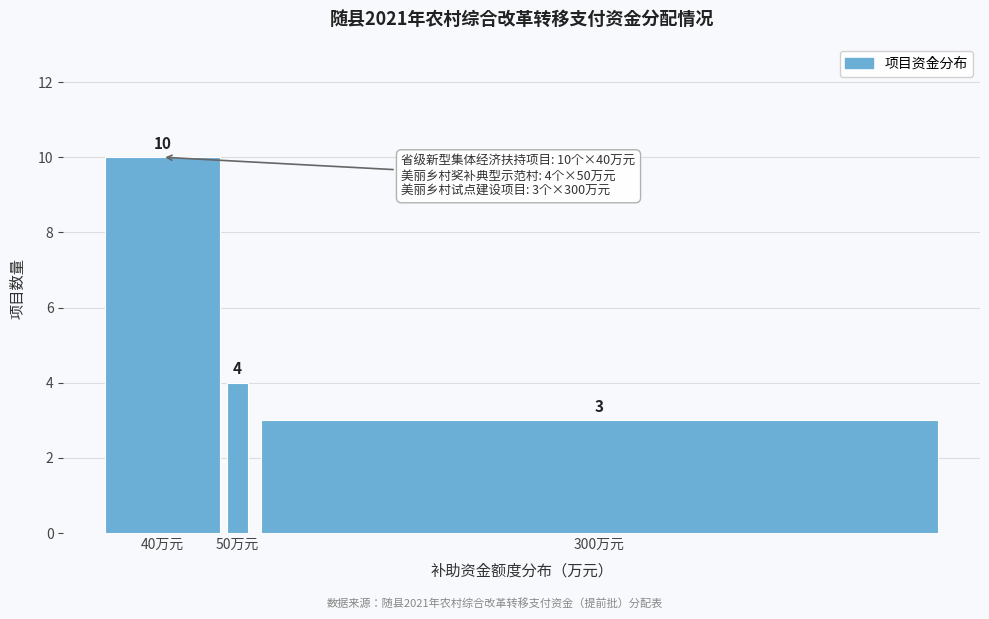

Reading left to right, transcribe all the data shown in this chart.

10	4	3